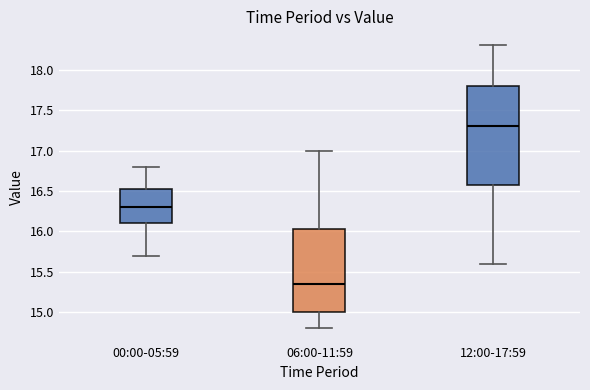

Which box has the lowest median line?

06:00-11:59